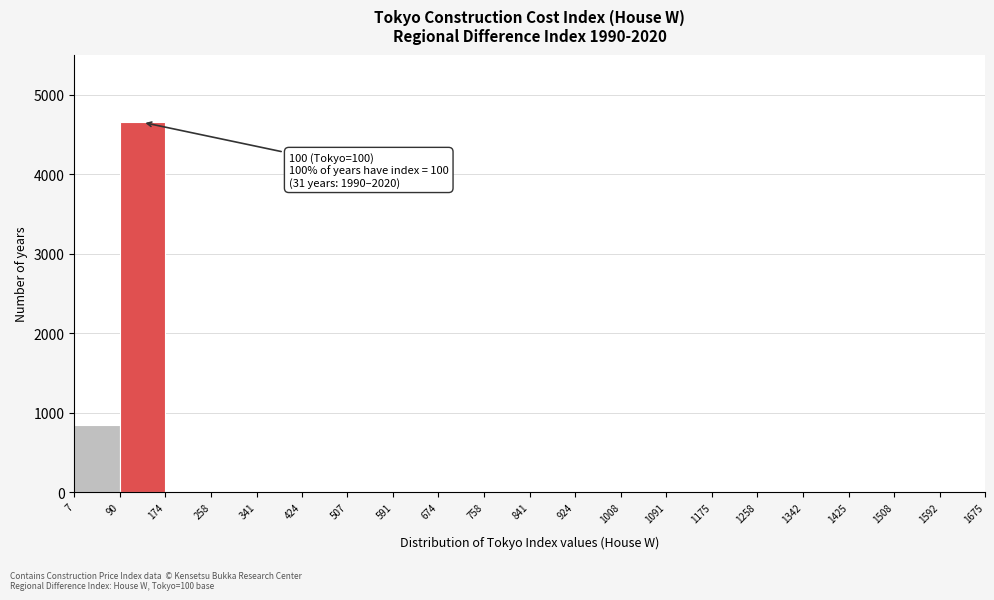

Which range on the x-axis has the tallest bar?

90 to 174